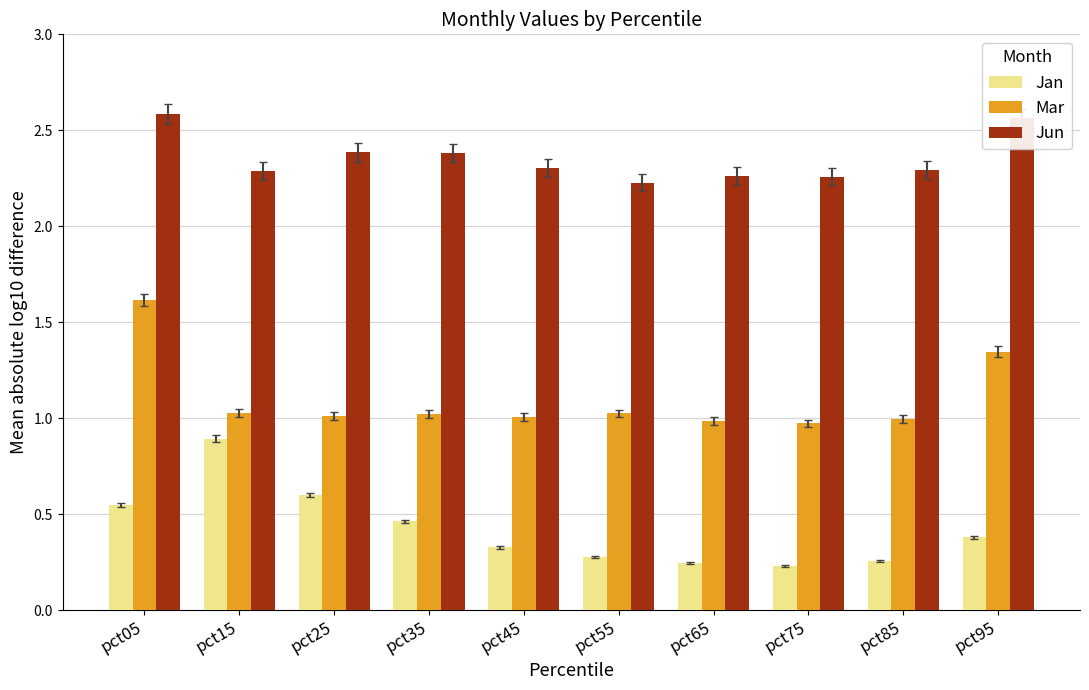

List the series in order of their overall mean, lowest first.

Jan, Mar, Jun